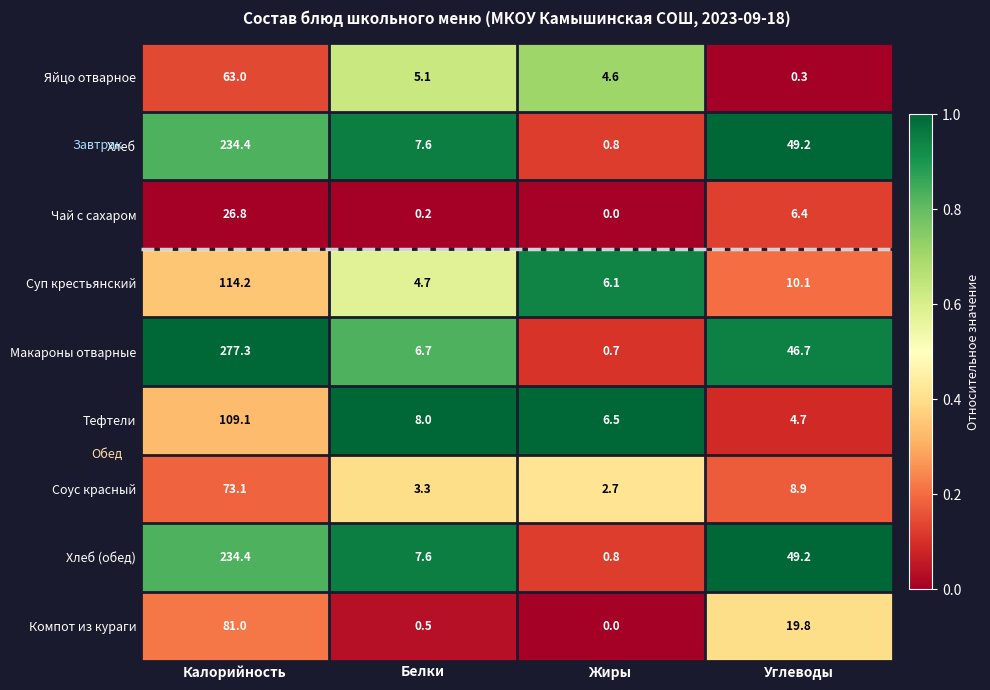

What is the total value across all series at Калорийность?

1213.3